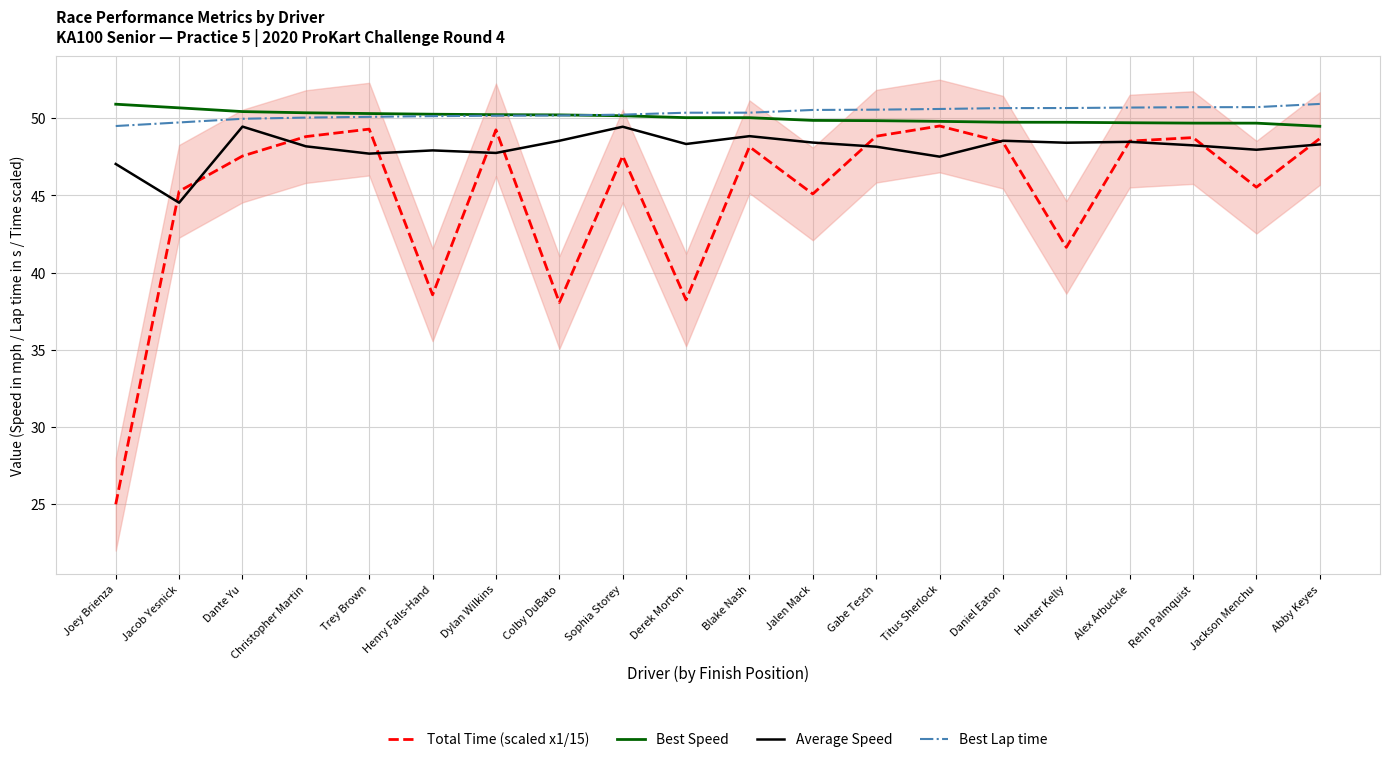

The Total Time (scaled x1/15) series shows 48.8 at Gabe Tesch. True or false?

True